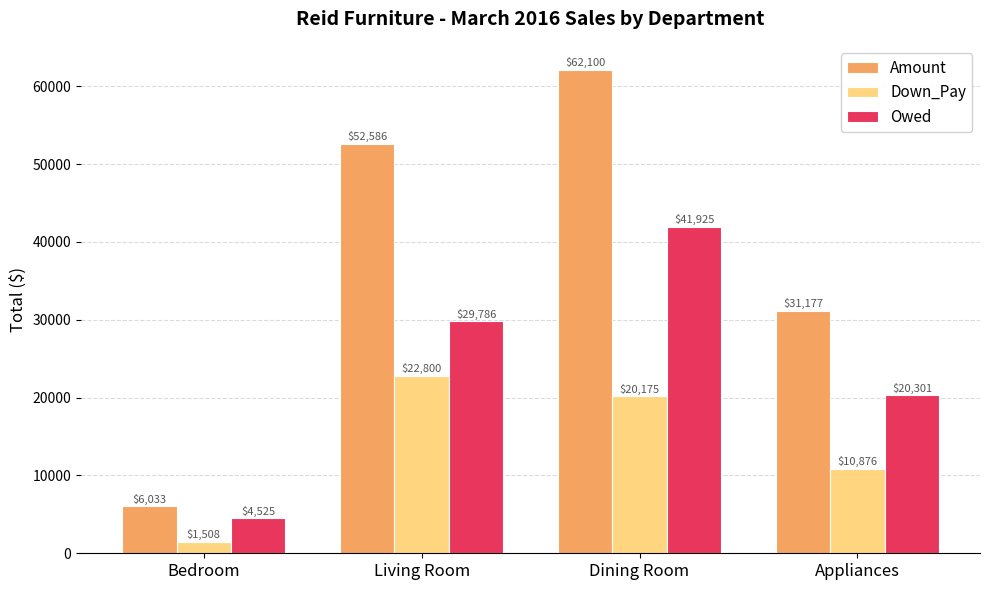

List the series in order of their peak value, lowest first.

Down_Pay, Owed, Amount